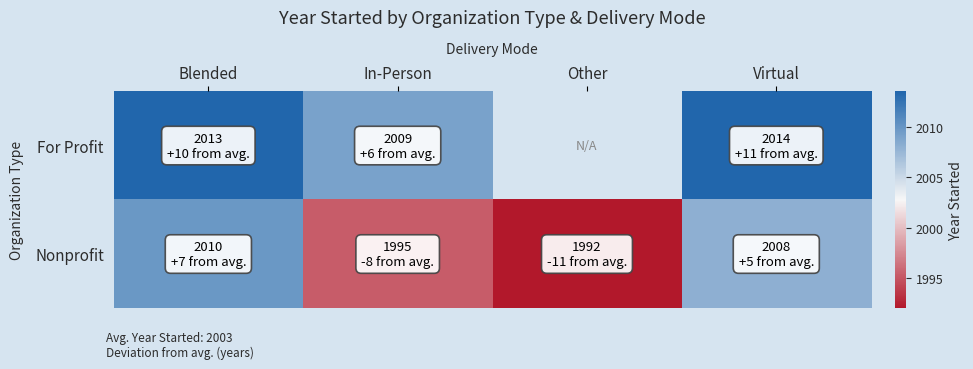

What is the approximate value of For Profit at Virtual?

2013.5